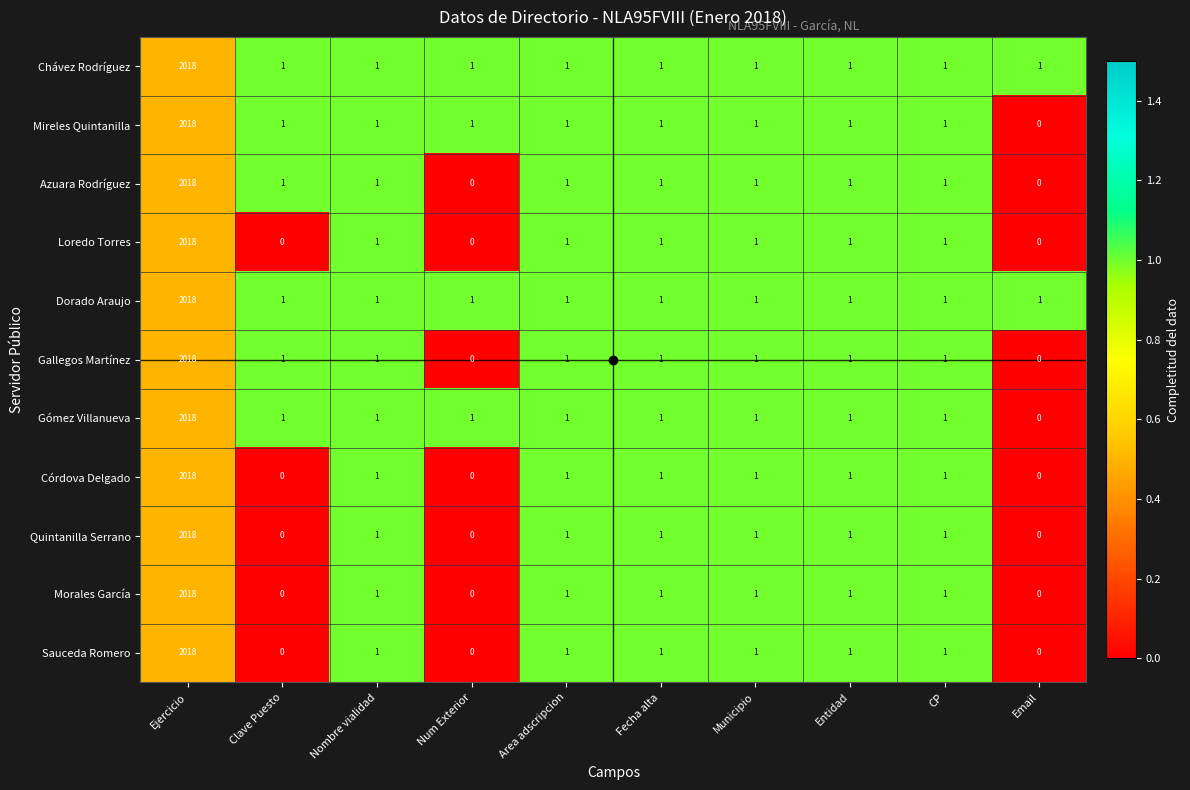

True or false: Dorado Araujo has a value of 1 at Email.

True